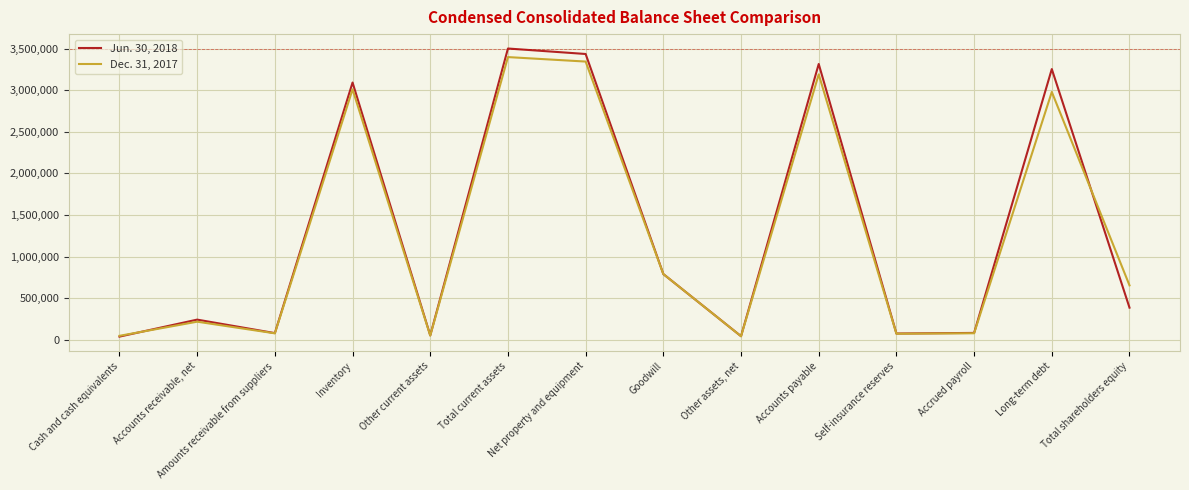

Is it true that Dec. 31, 2017 equals 2030907 at Total current assets?

False